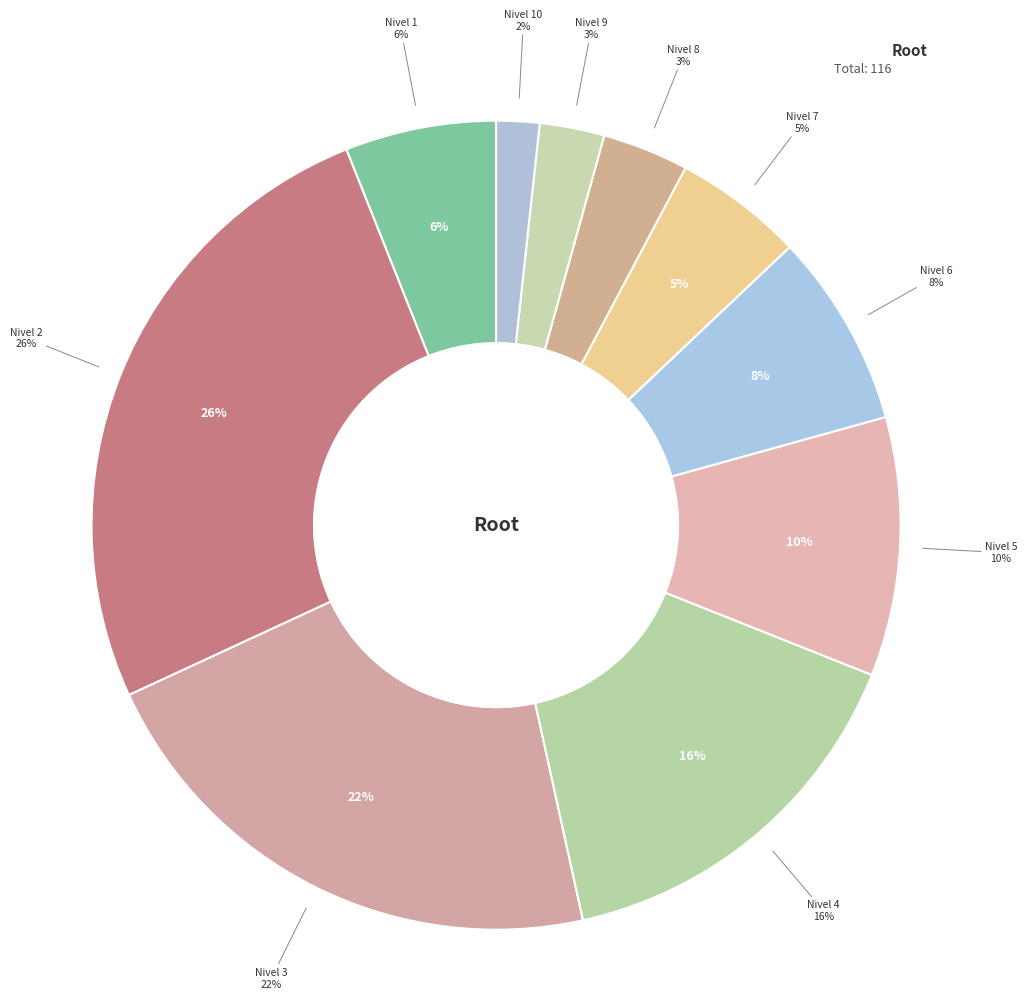

Approximately how many times larger is the value at 3 compared to 5?

2.1